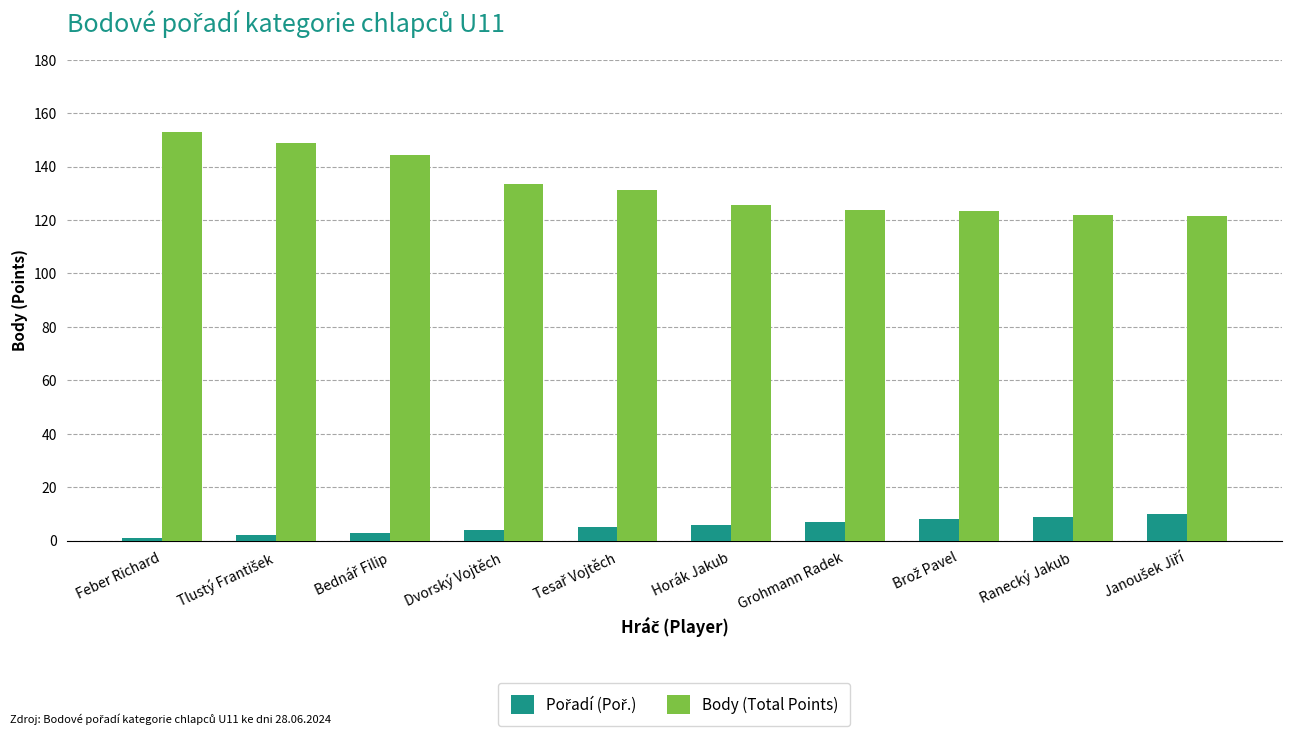

What is the spread (max minus min) of values at Dvorský Vojtěch?

129.3